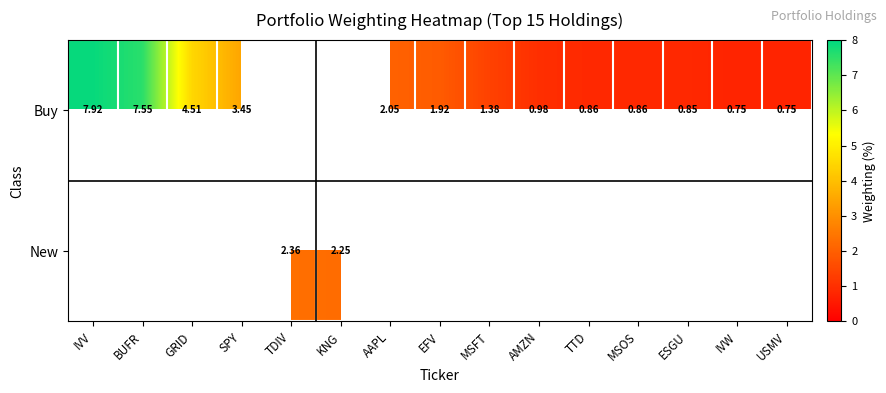

Rank the series by their average value, from highest to lowest.

Buy, New